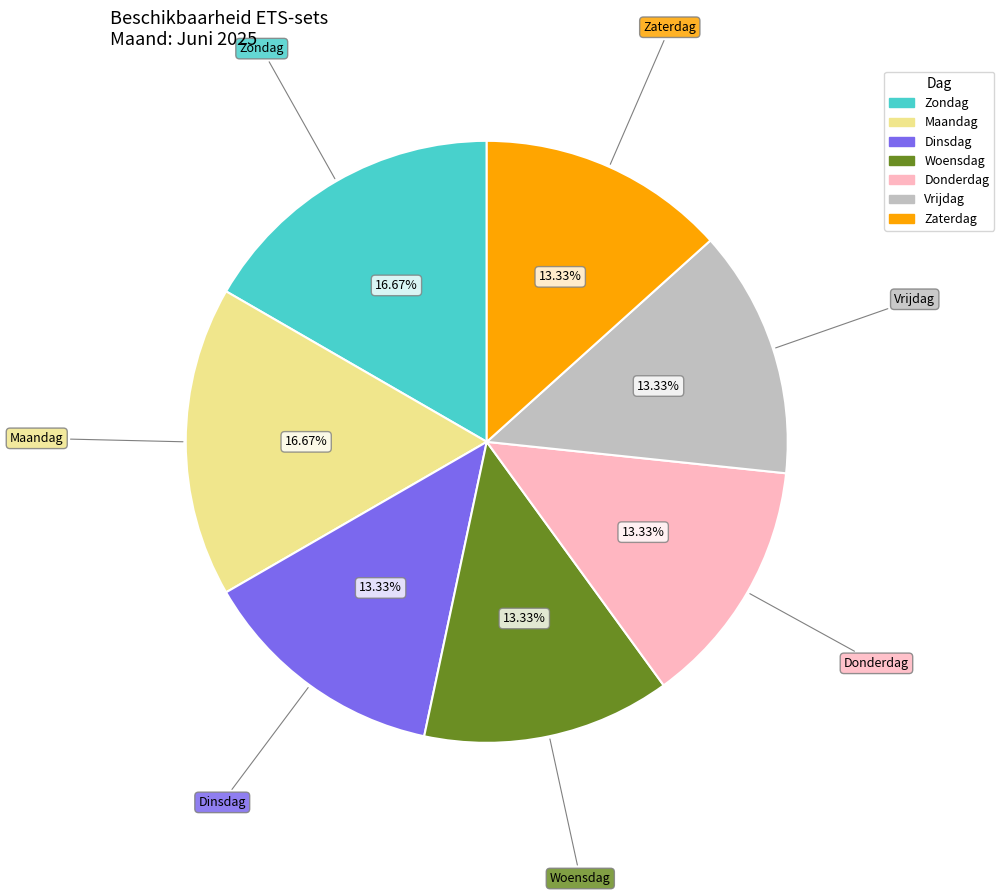

Is there a majority slice in this chart?

No